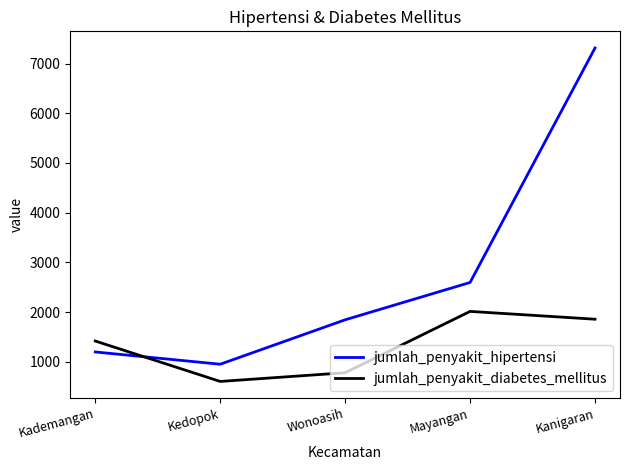

What is the minimum value for jumlah_penyakit_hipertensi?

950